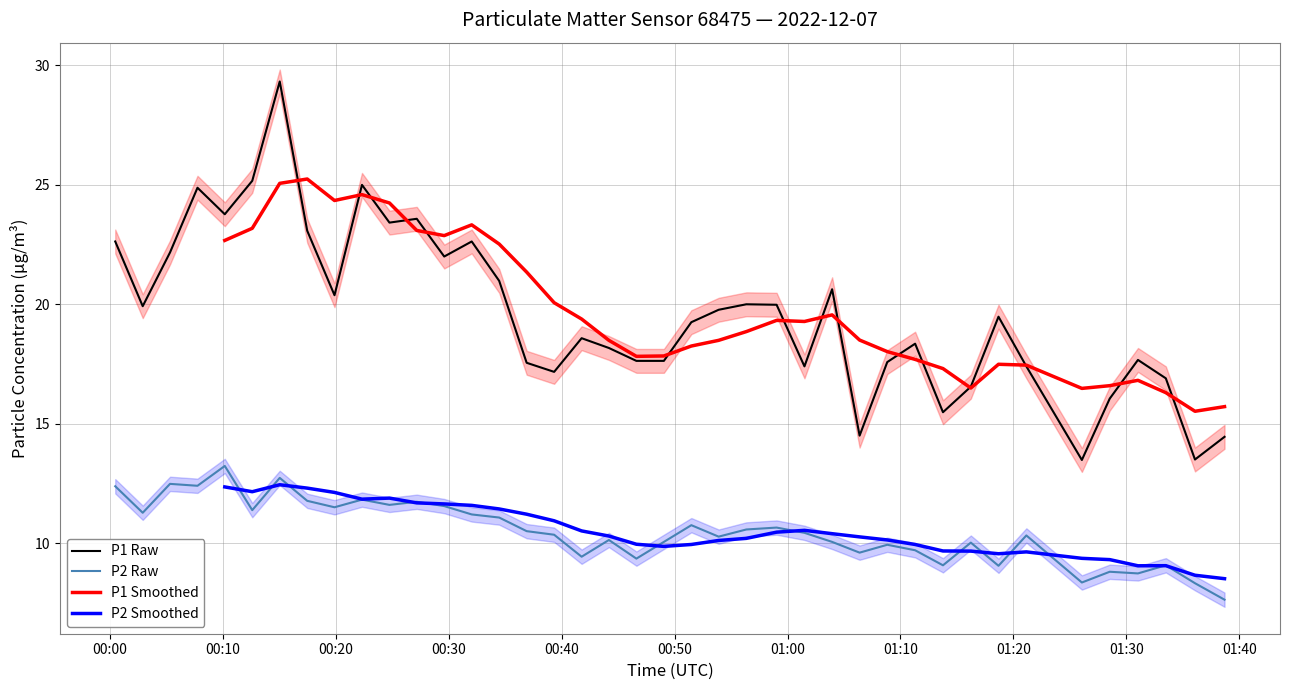

What is the lowest value of the P1 Raw series?

13.5